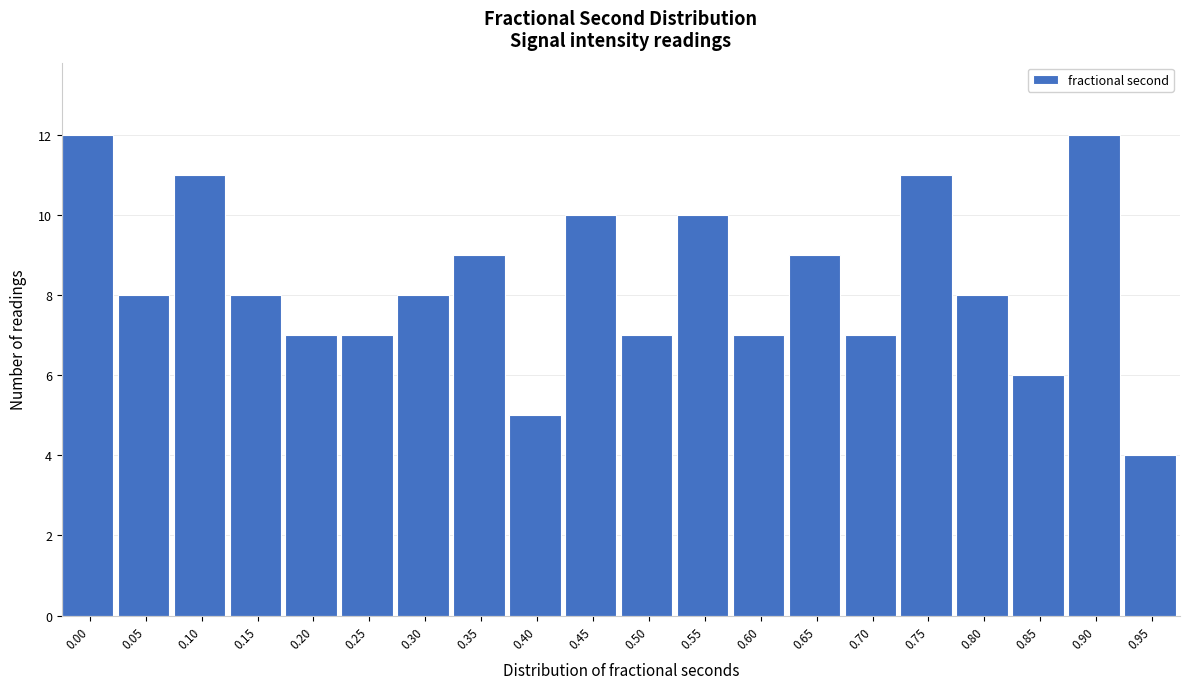

Reading left to right, list all the values displayed in this chart.

0.00=12	0.05=8	0.10=11	0.15=8	0.20=7	0.25=7	0.30=8	0.35=9	0.40=5	0.45=10	0.50=7	0.55=10	0.60=7	0.65=9	0.70=7	0.75=11	0.80=8	0.85=6	0.90=12	0.95=4